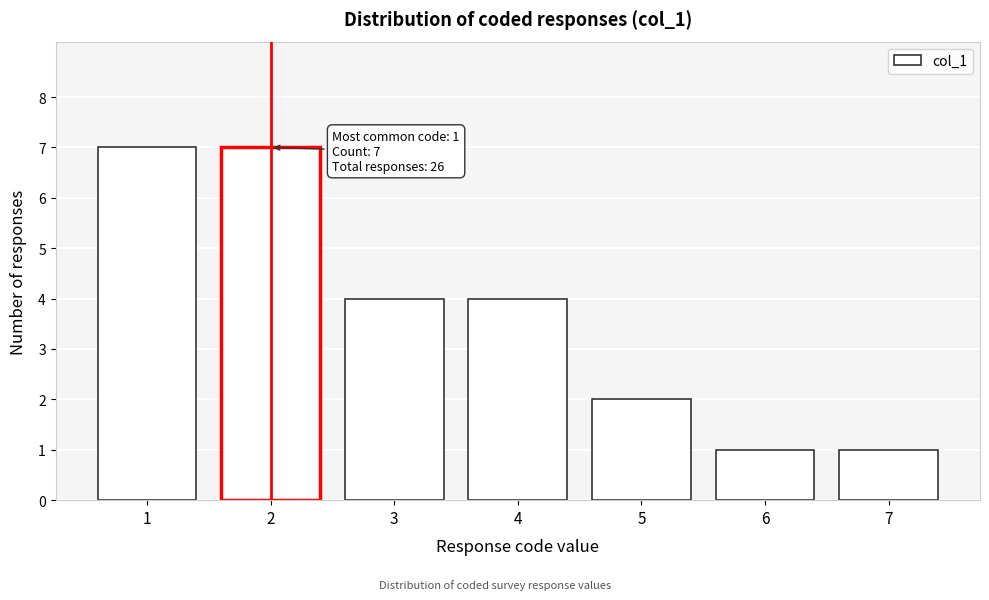

Reading left to right, extract all data points from this chart.

7	7	4	4	2	1	1